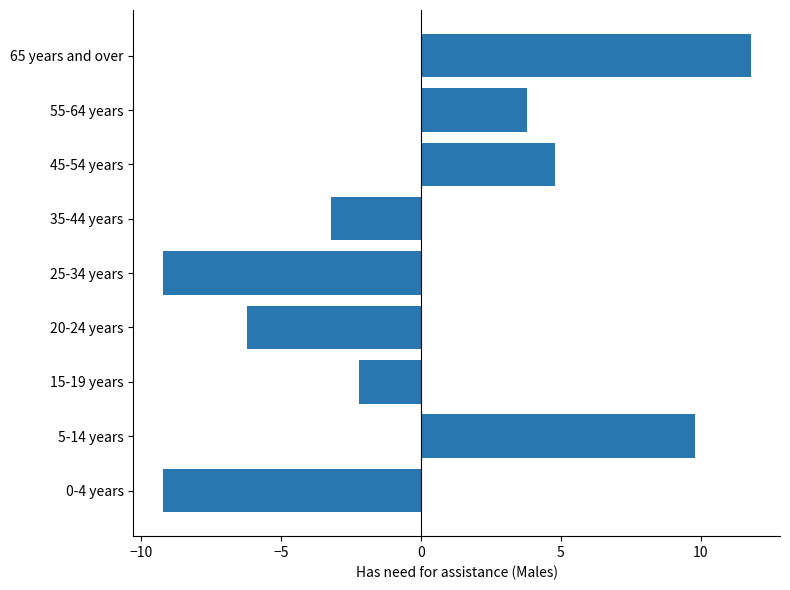

The value at 65 years and over is 11.8. True or false?

True